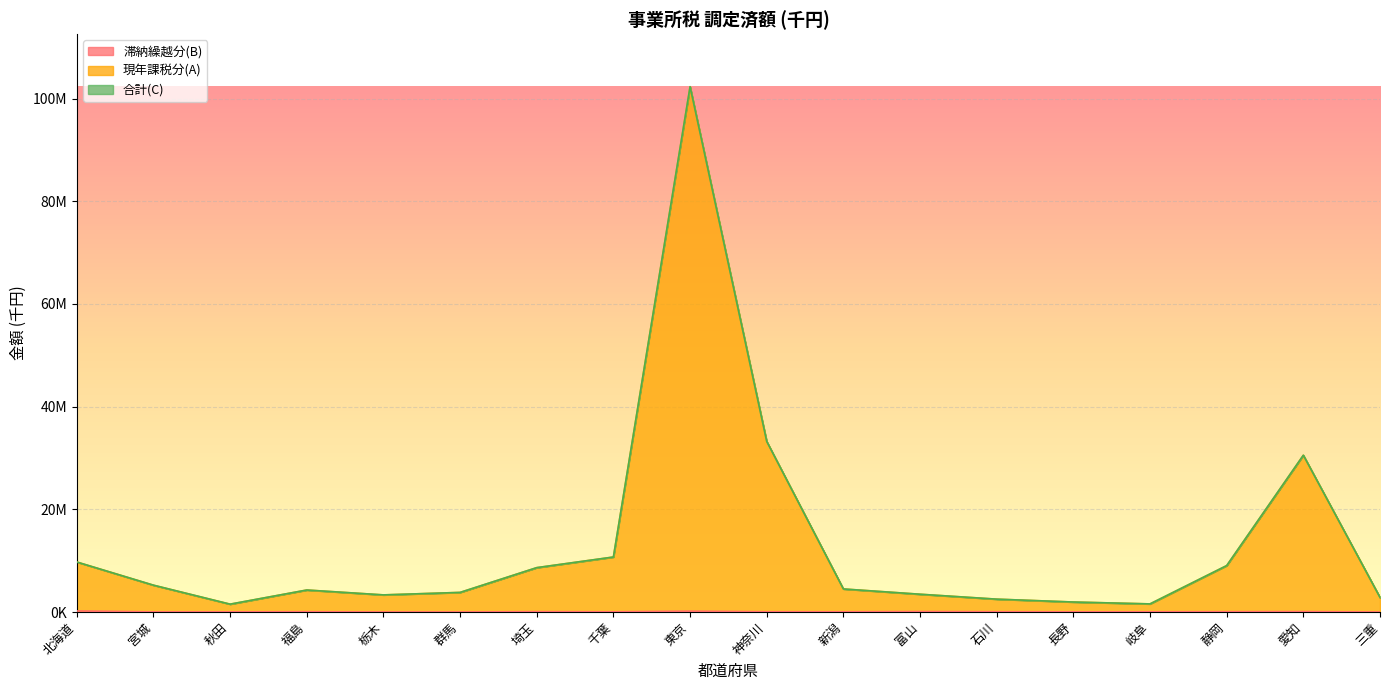

Is it true that 滞納繰越分(B) equals 55123 at 福島?

True